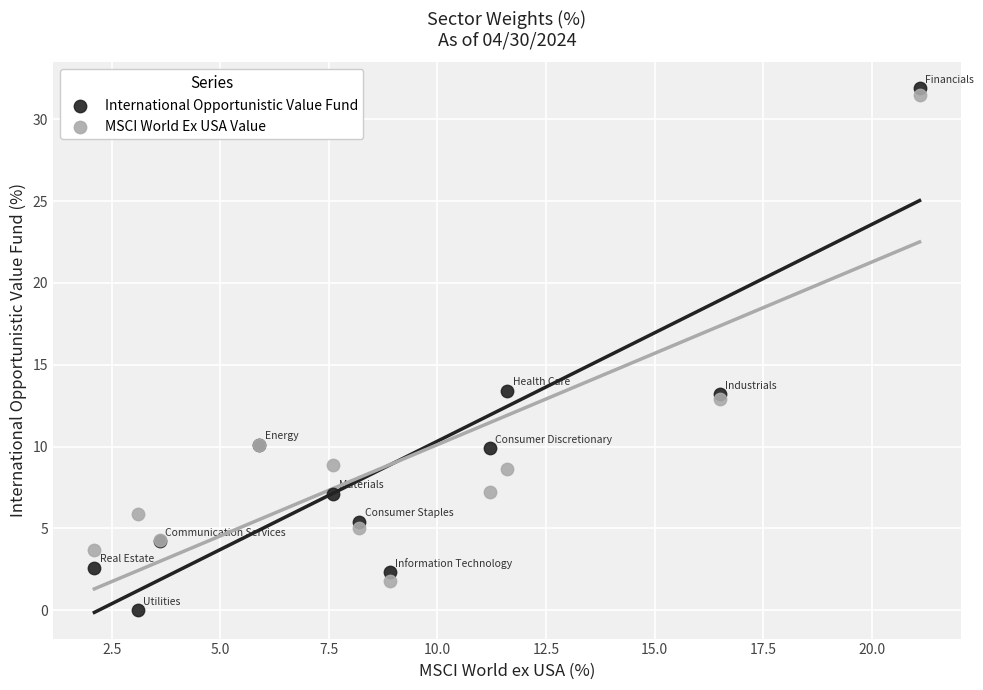

What is the X range (max minus min) for the scatter plot?

19.0